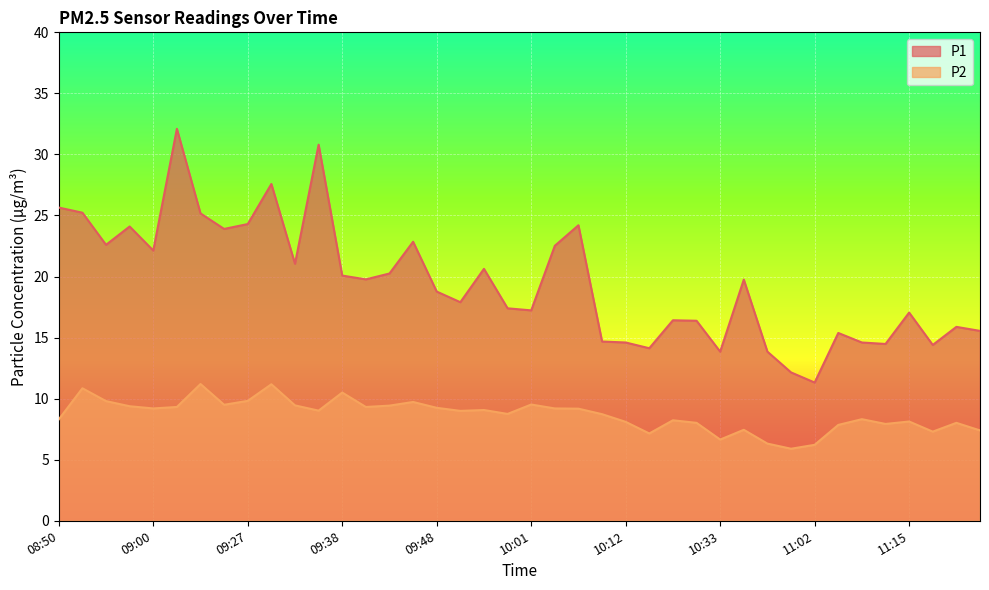

How many lines are shown in the chart?

2